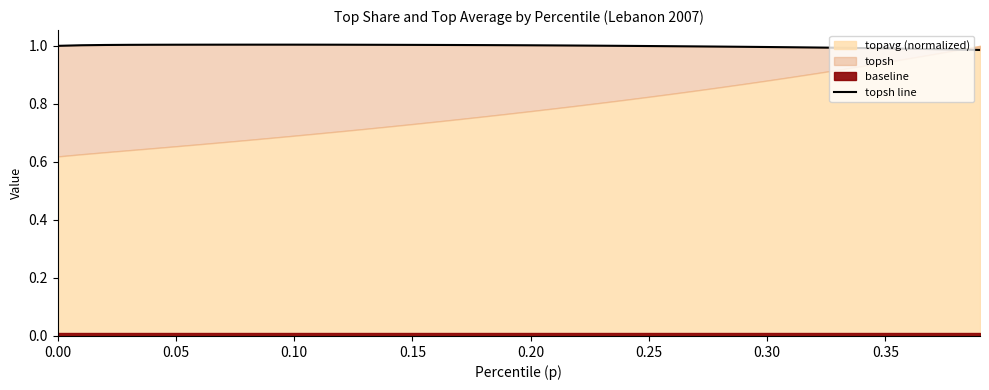

How many interior local peaks (higher than both neighbors) does the data have?

1